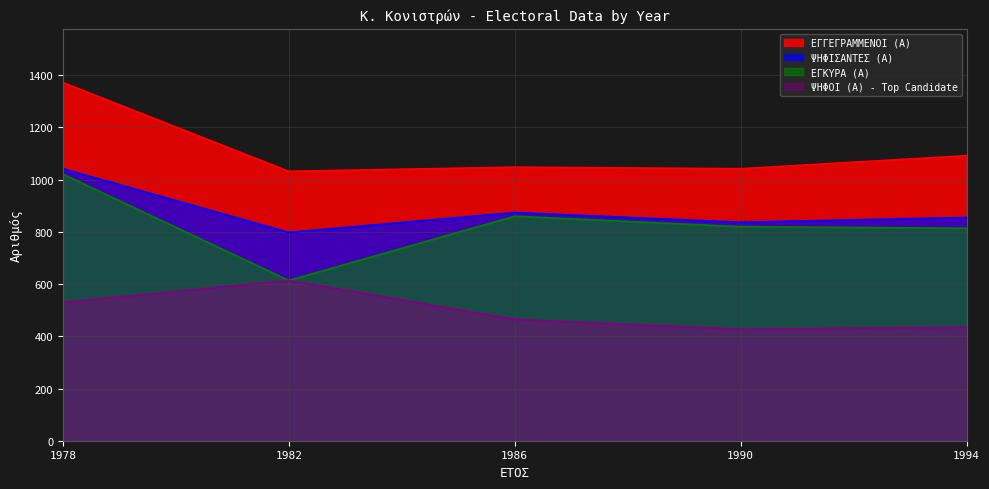

Count the number of categories in the chart.

5